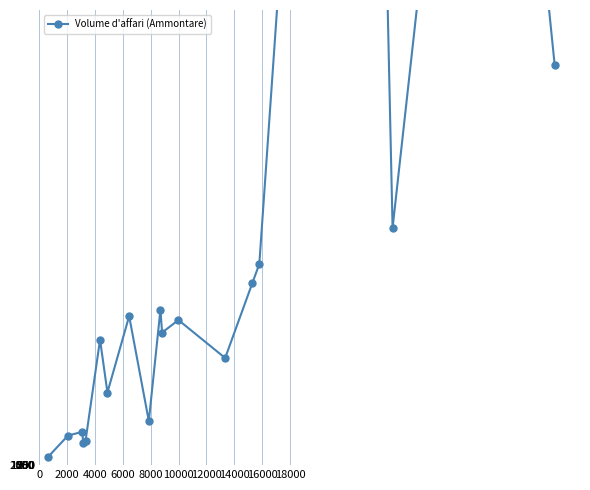

How many lines are shown in the chart?

1